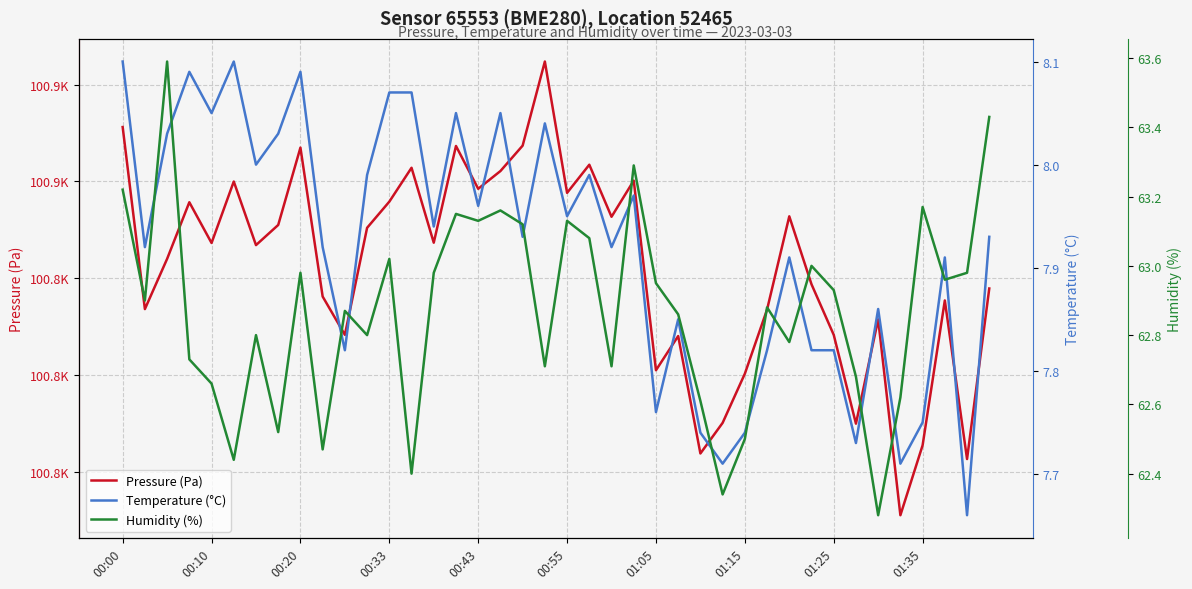

True or false: Pressure (Pa) has more than 1 points higher than both neighbors.

True